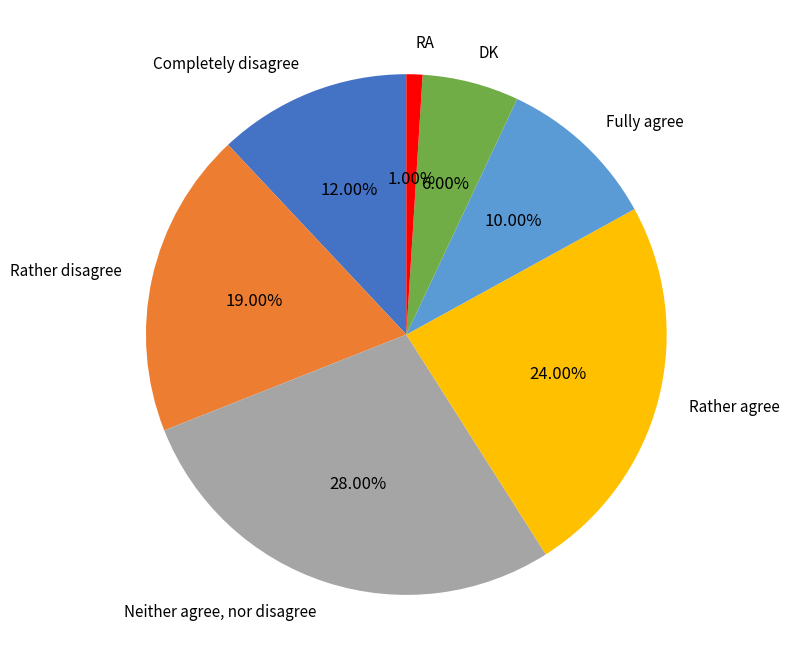

To the nearest percent, what is the average slice percentage?

14%